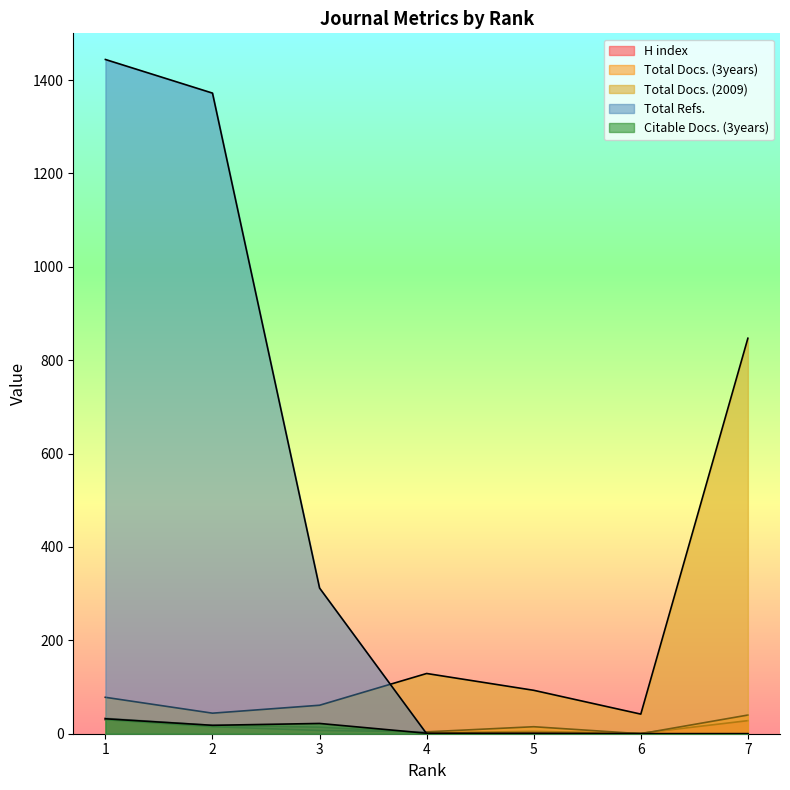

Reading left to right, list all the values displayed in this chart.

H index: 1=33	2=18	3=14	4=2	5=5	6=1	7=28
Total Docs. (3years): 1=30	2=15	3=7	4=4	5=15	6=0	7=40
Total Docs. (2009): 1=78	2=44	3=61	4=129	5=93	6=42	7=847
Total Refs.: 1=1444	2=1372	3=312	4=0	5=1	6=0	7=0
Citable Docs. (3years): 1=32	2=18	3=22	4=1	5=0	6=0	7=0